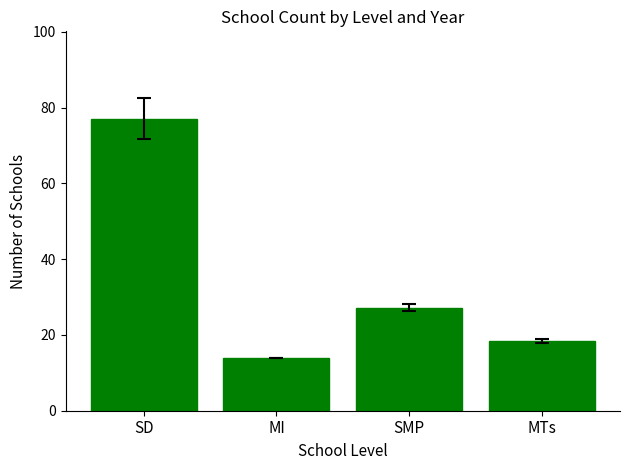

Rank the categories by value from lowest to highest.

MI, MTs, SMP, SD